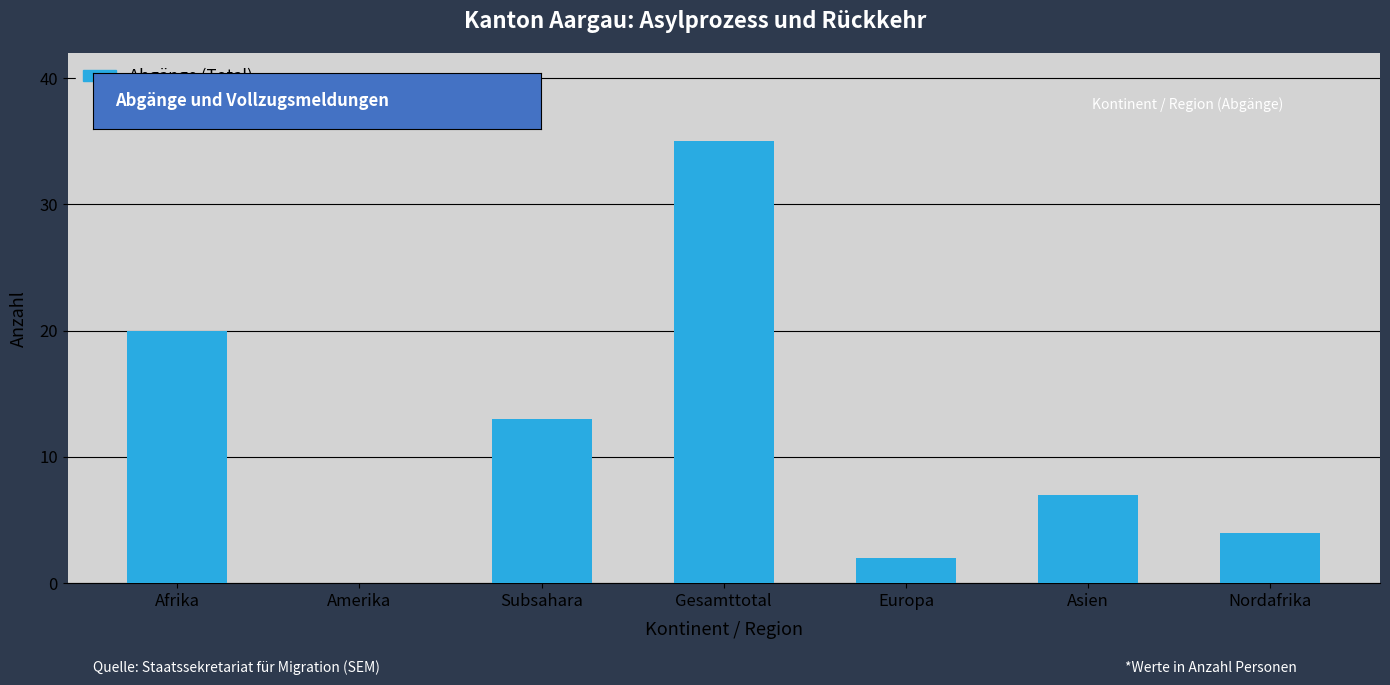

Does the chart contain stacked bars?

No